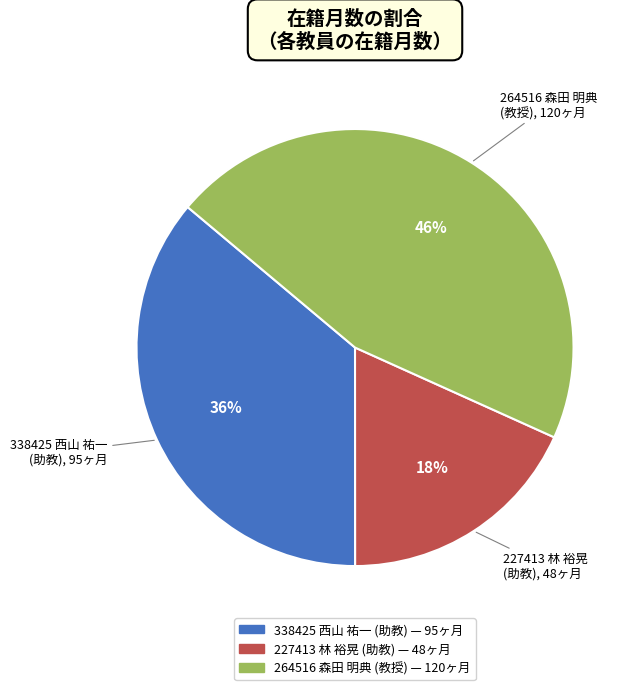

Approximately how many times larger is the value at 338425 西山 祐一 (助教) compared to 264516 森田 明典 (教授)?

0.8